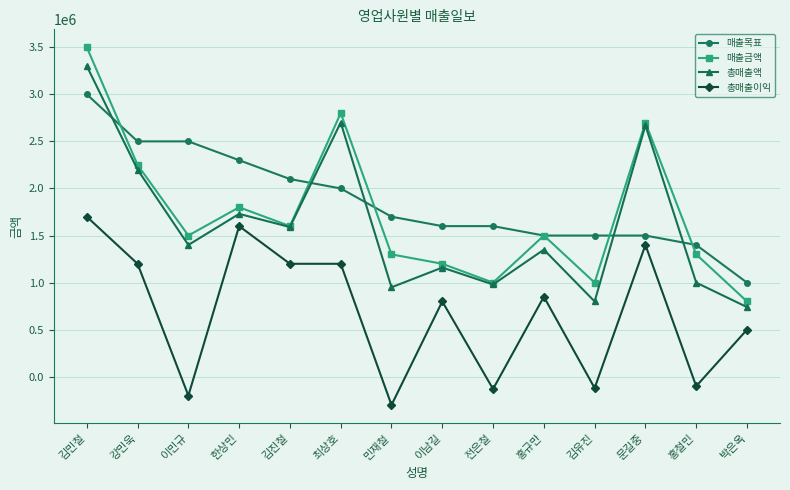

How many data points does each series have?

14